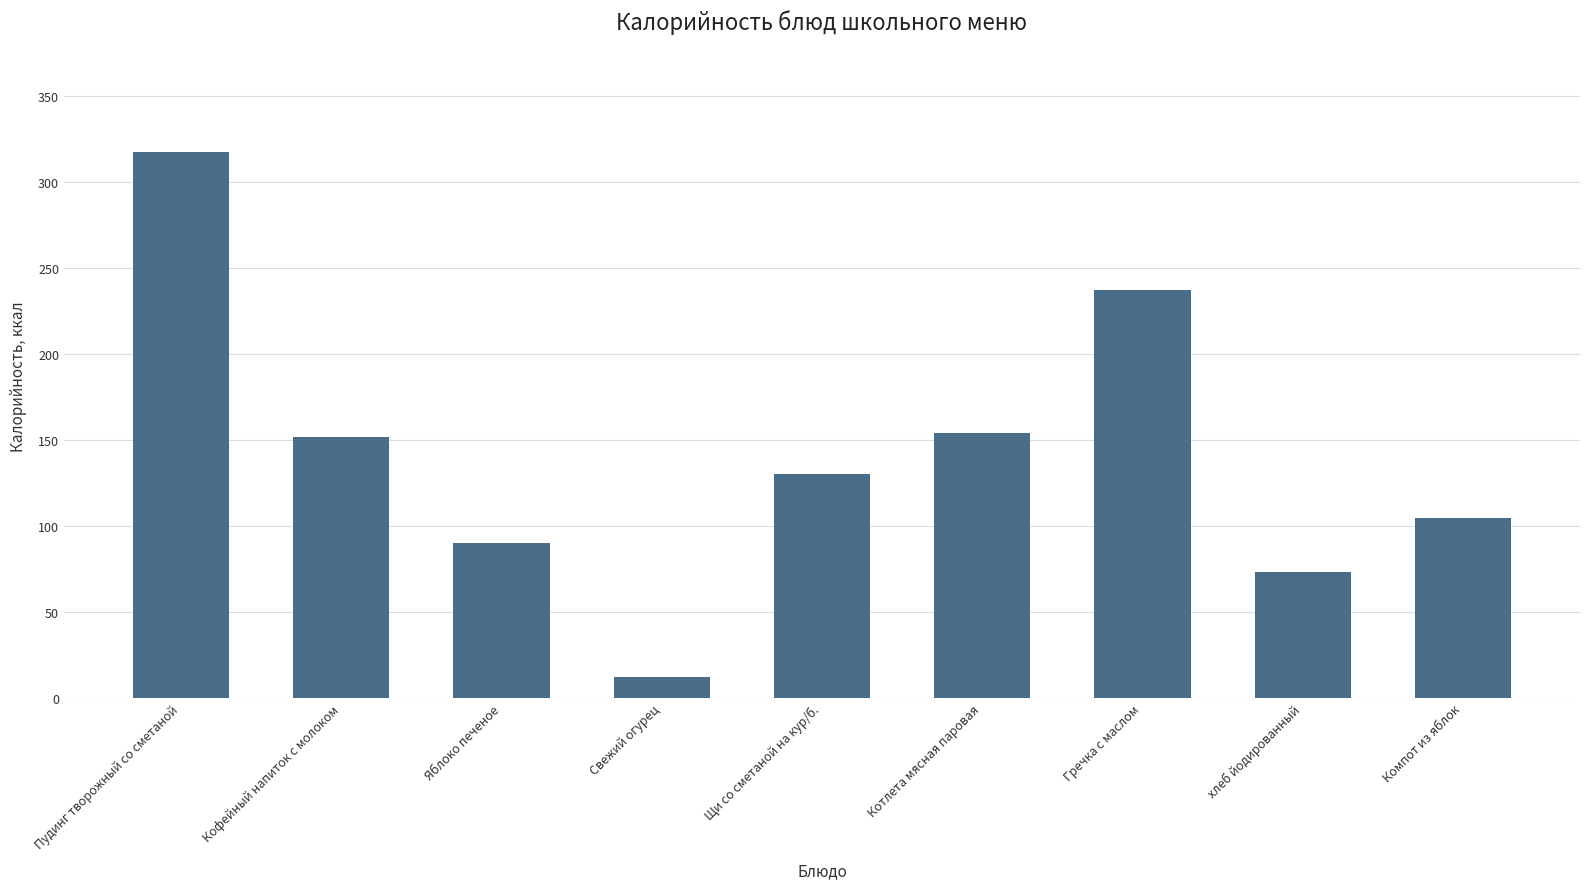

Count the number of values greater than 130.

5